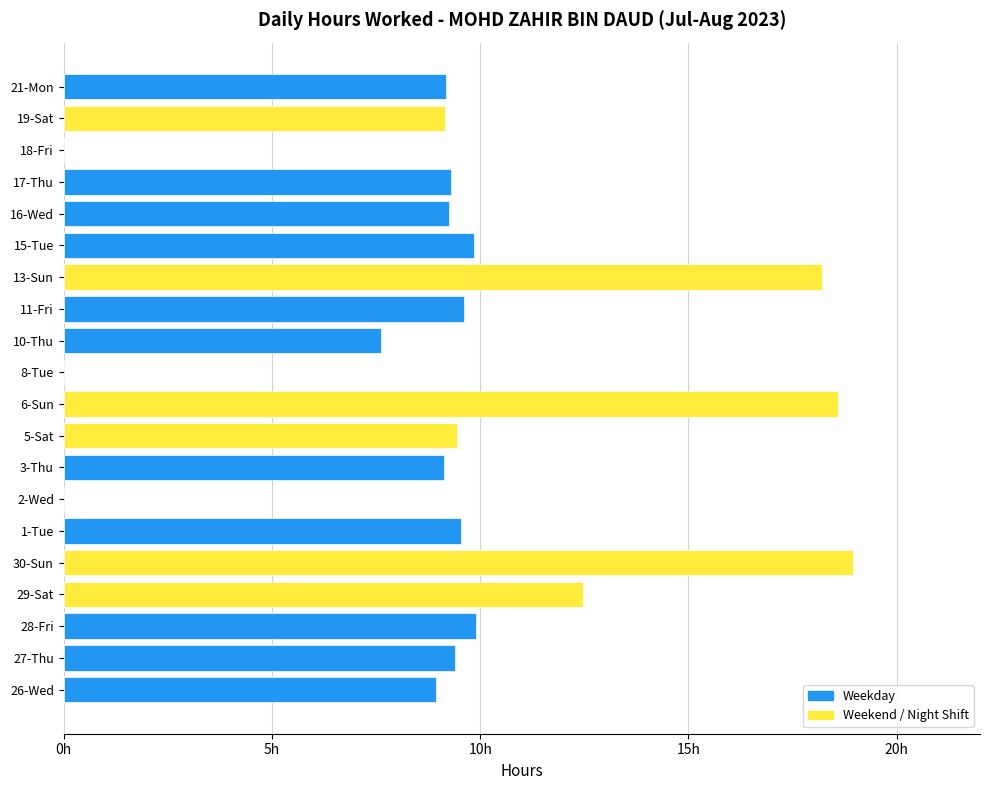

What is the average value?

9.4